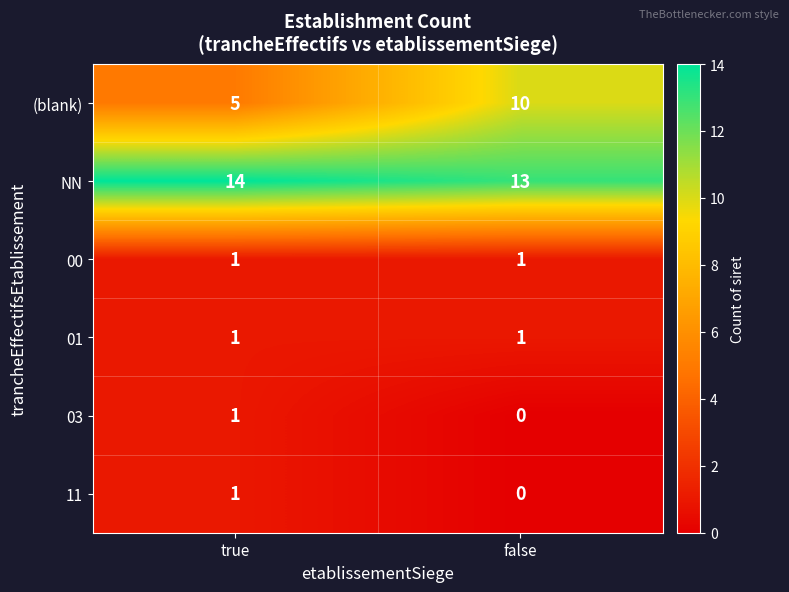

The (blank) series shows 5 at true. True or false?

True